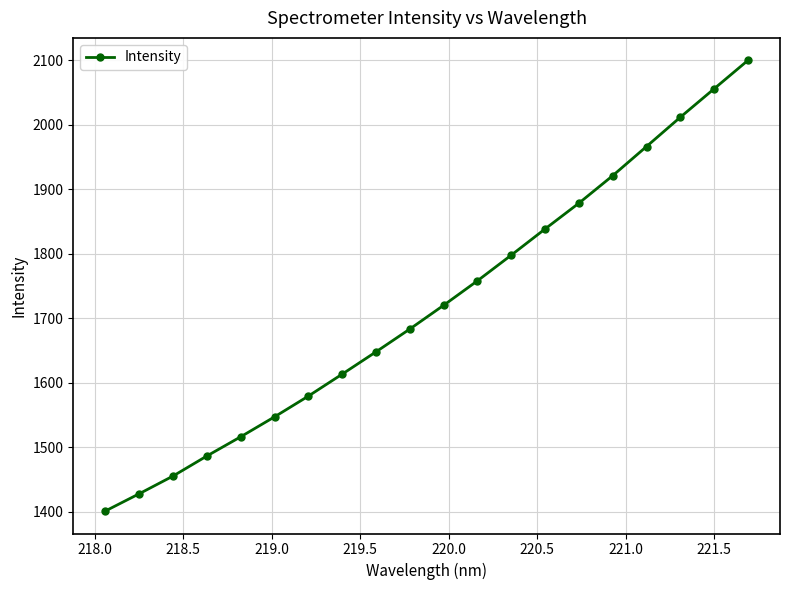

What is the maximum value shown in the chart?

2099.6